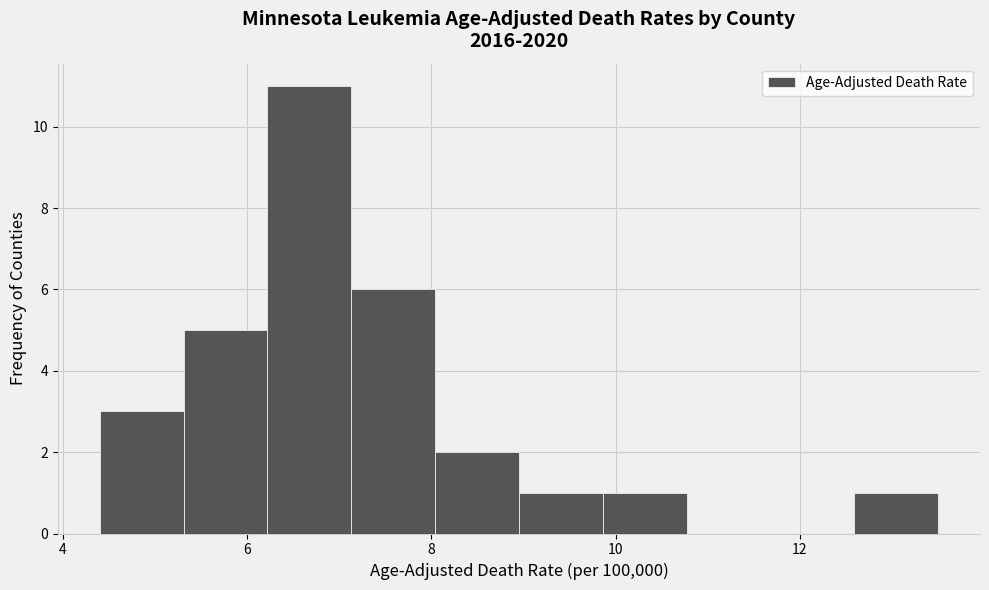

Reading left to right, list every bar in this chart as the range it spans on the x-axis followed by its height. Neither the bar edges nor the heights are printed on the chart, so give them approximately, as read against the axes.

4.4 to 5.4: 3
5.4 to 6.2: 5
6.2 to 7.2: 11
7.2 to 8.0: 6
8.0 to 9.0: 2
9.0 to 9.8: 1
9.8 to 10.8: 1
10.8 to 11.6: 0
11.6 to 12.6: 0
12.6 to 13.6: 1